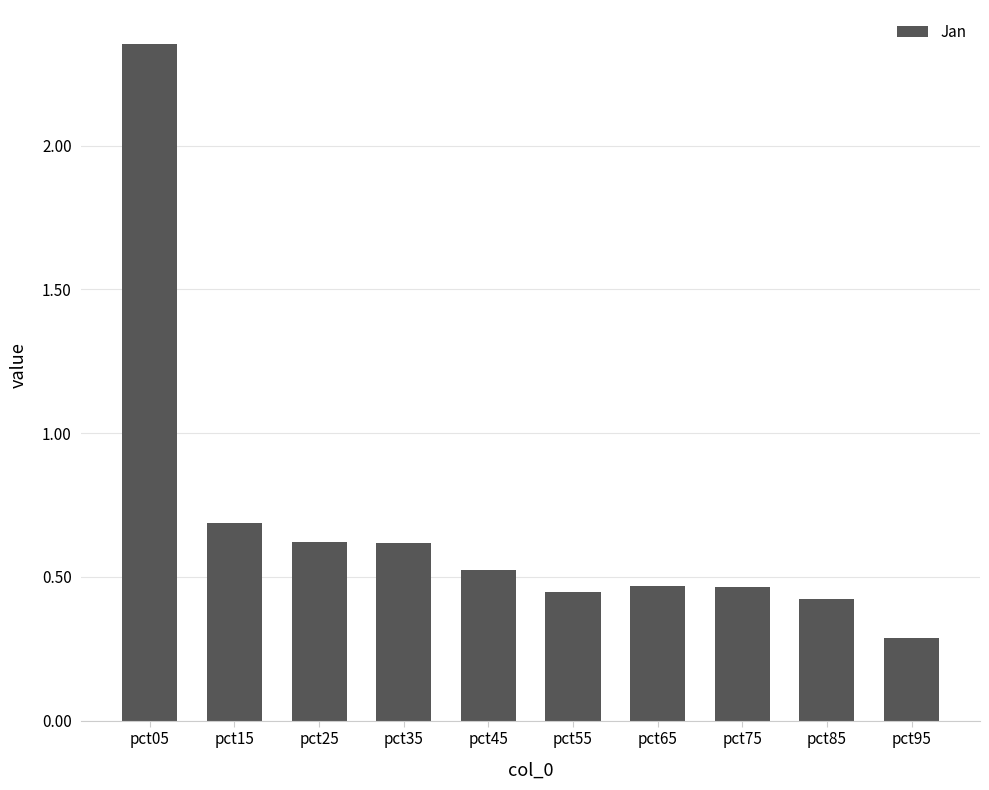

What is the value of the 10th bar from the left?

0.3